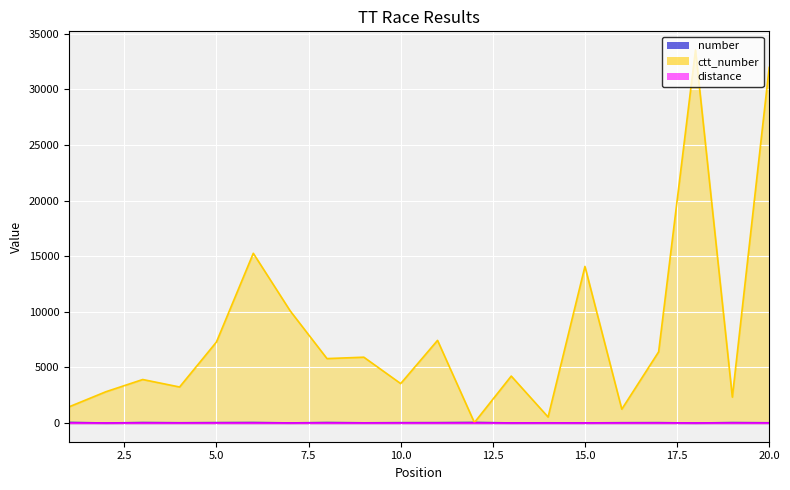

How many lines are shown in the chart?

2